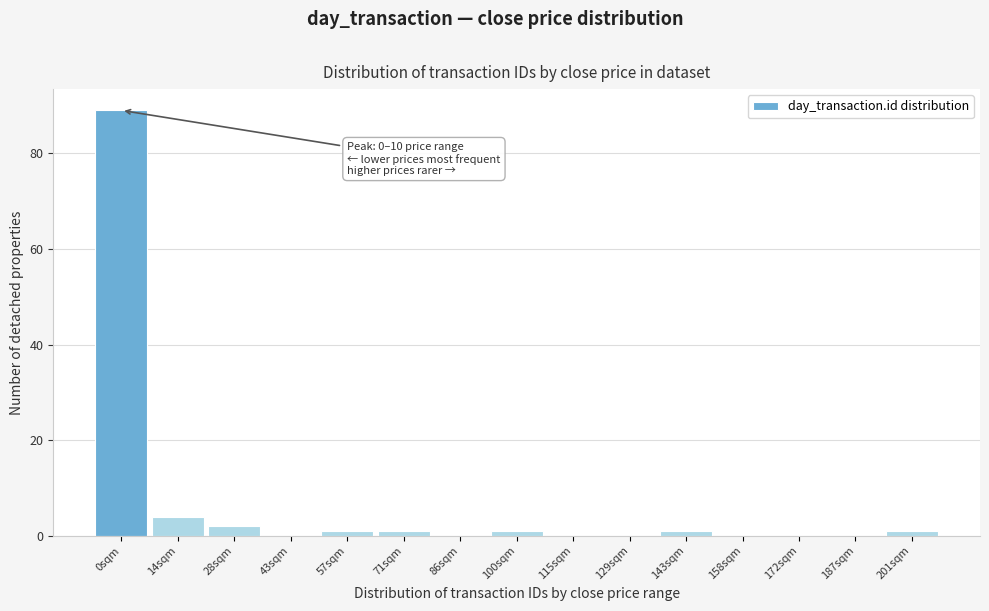

Reading right to left, list all the values displayed in this chart.

201sqm=1	187sqm=0	172sqm=0	158sqm=0	143sqm=1	129sqm=0	115sqm=0	100sqm=1	86sqm=0	71sqm=1	57sqm=1	43sqm=0	28sqm=2	14sqm=4	0sqm=89